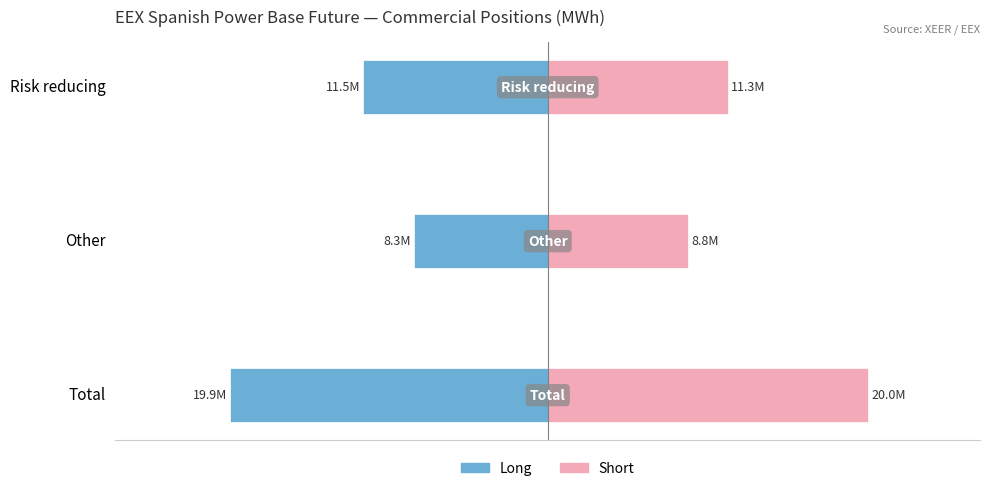

How many data points in Short (Commercial) are less than 11258896?

1